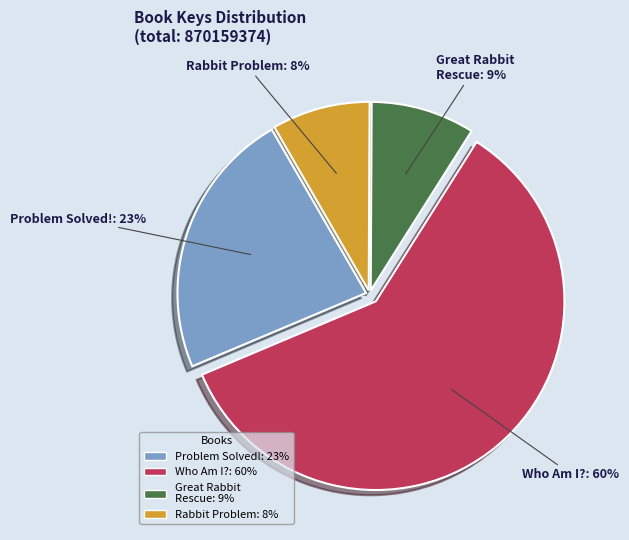

To the nearest percent, what is the average slice percentage?

25%